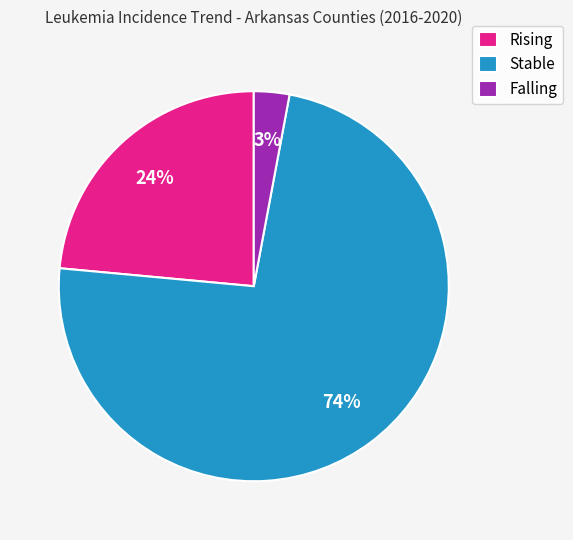

Is there a majority slice in this chart?

Yes